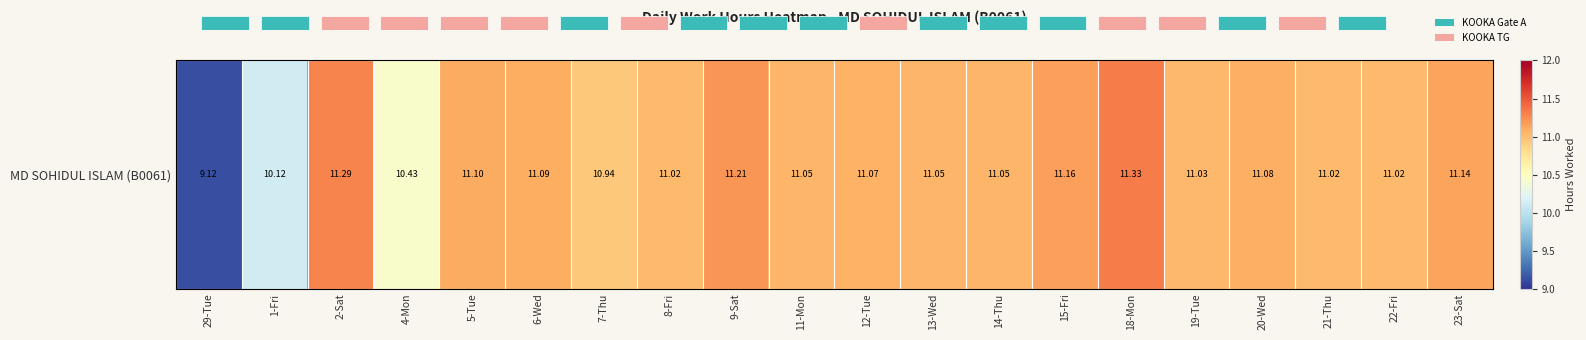

How many values exceed 11?

16